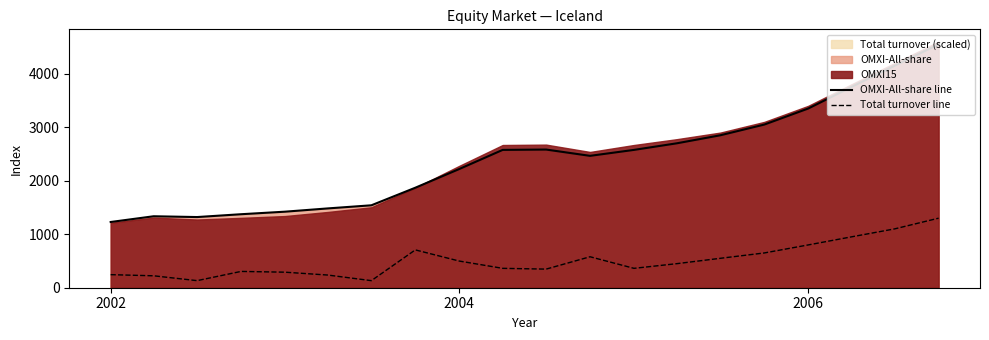

True or false: OMXI-All-share line and Total turnover line intersect in this chart.

False